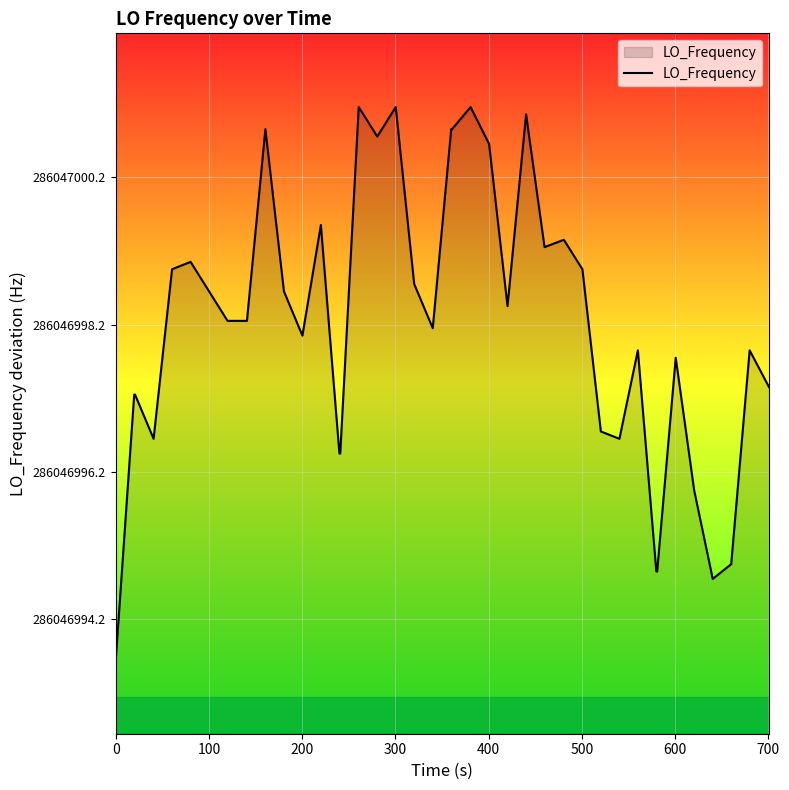

What is the difference between the second highest and second lowest values?

6.4